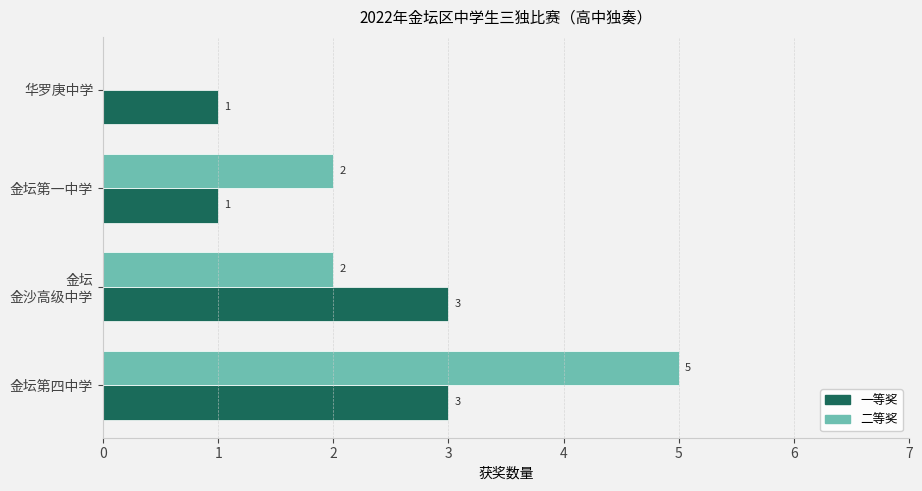

Which series has the largest total across all categories?

二等奖